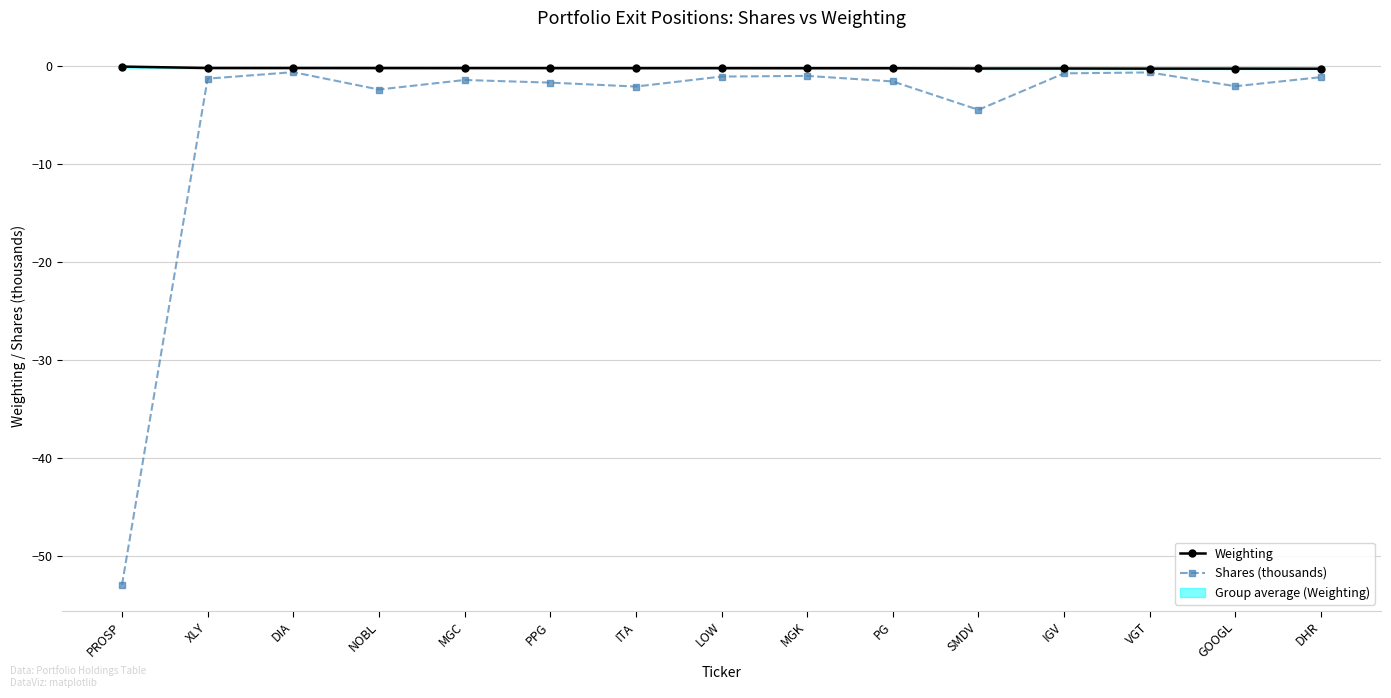

True or false: Weighting and Shares (thousands) intersect in this chart.

False